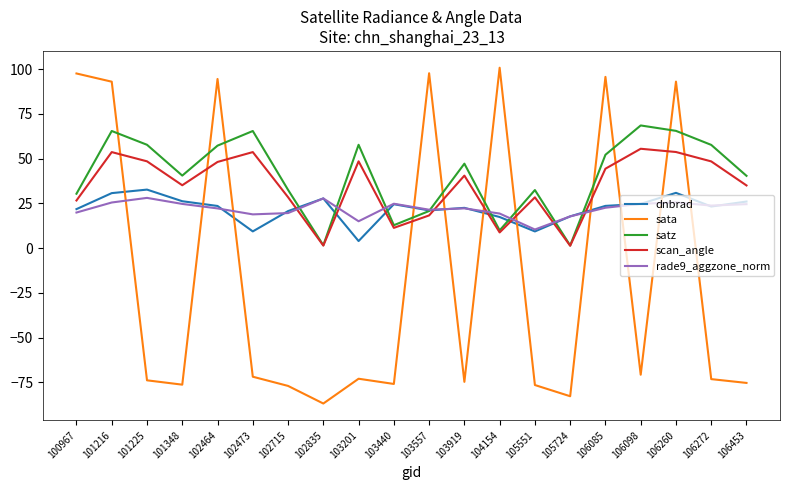

The value of rade9_aggzone_norm at 106272 is 23.8. True or false?

True